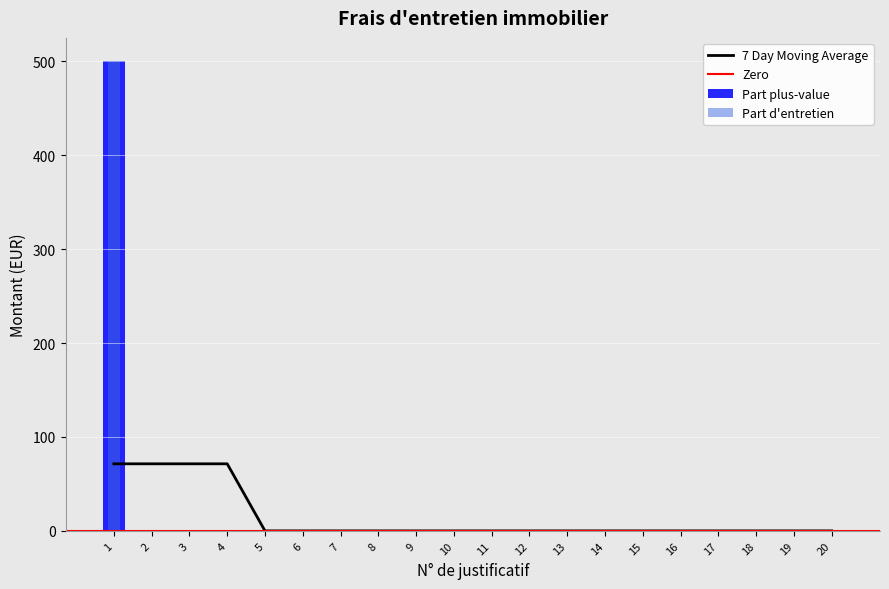

What is the maximum value shown in the chart?

500